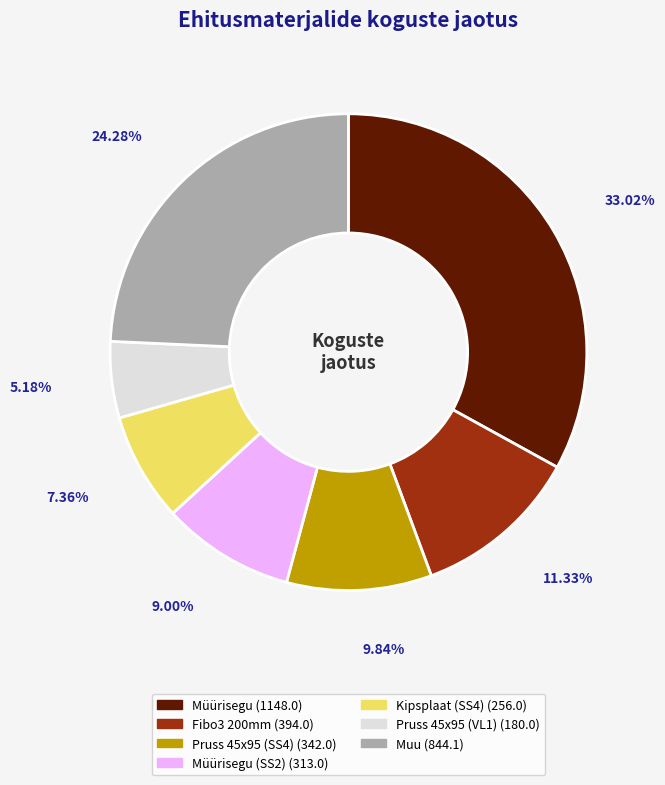

How many segments does this pie chart have?

7